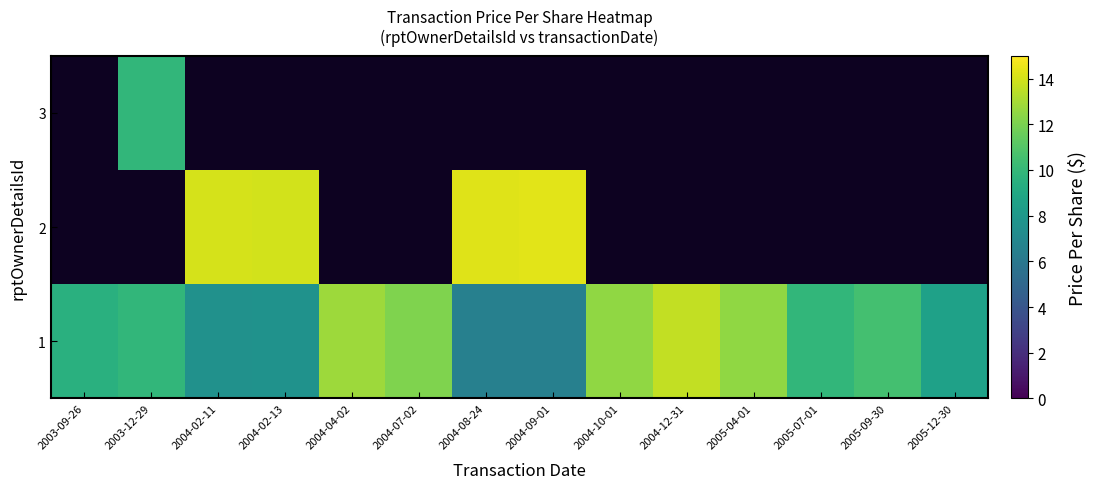

Which has a higher value, 2004-07-02 or 2004-08-24?

2004-07-02